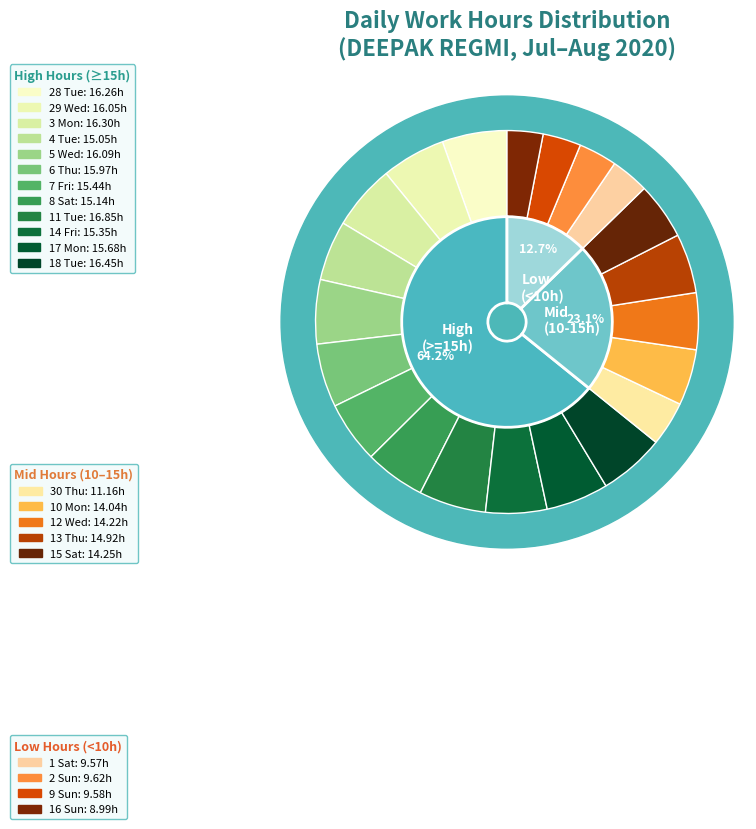

True or false: 15 Sat accounts for 5% of the total.

True